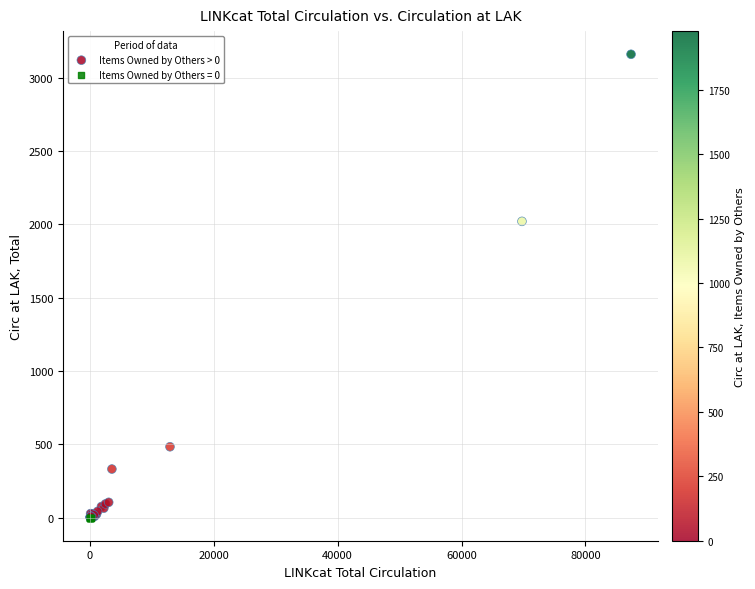

Which series reaches the maximum Y coordinate?

Items Owned by Others > 0